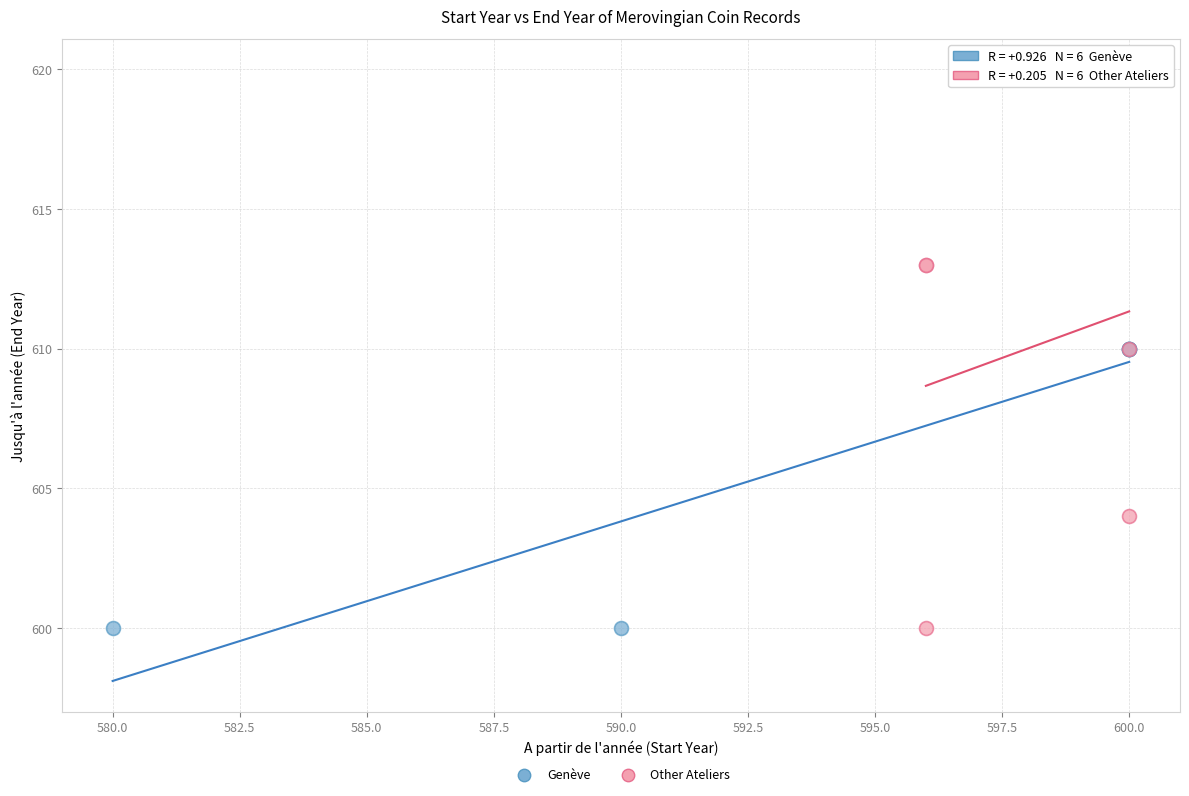

Which series has the largest Y range (max minus min)?

Other Ateliers